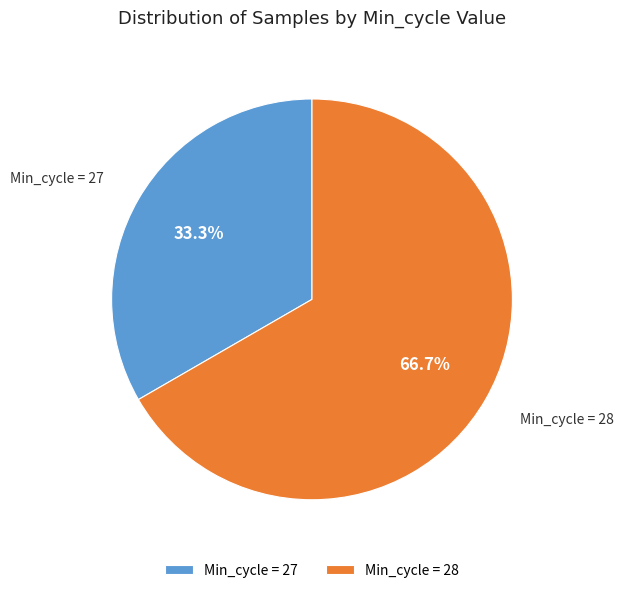

Combined, what portion of the pie is Min_cycle = 27 and Min_cycle = 28?

100.0%